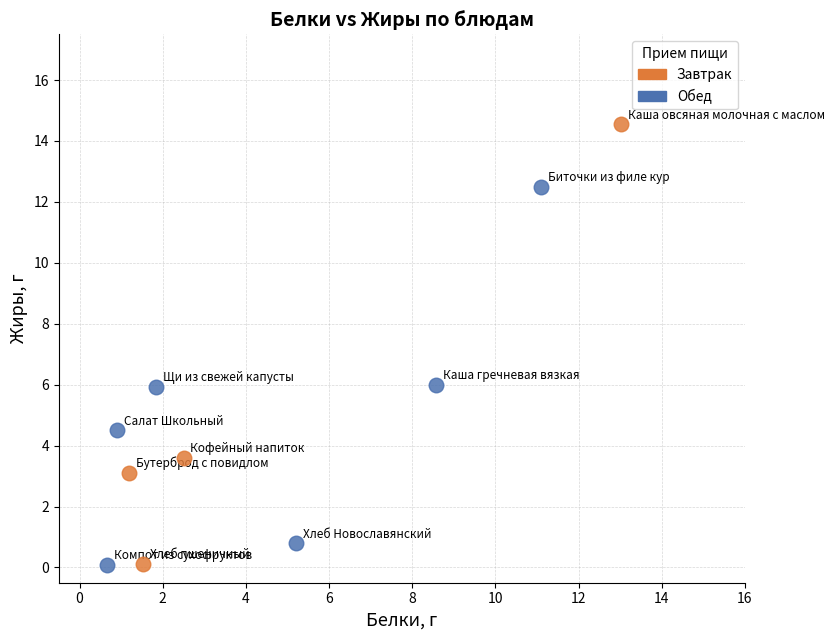

Which series has the widest spread of Y values?

Завтрак